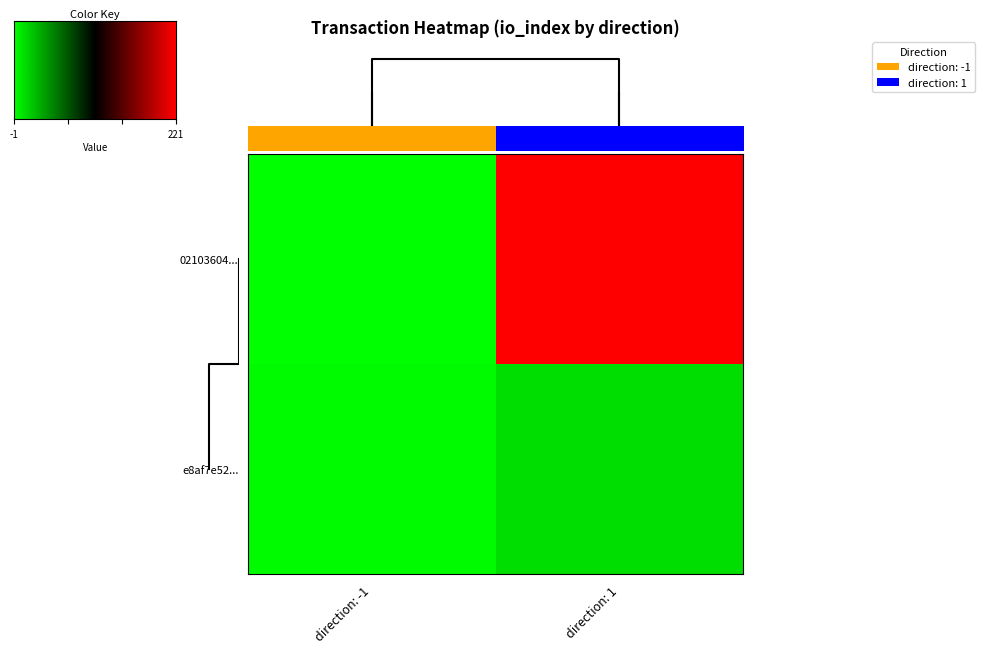

Reading left to right, list all the values displayed in this chart.

02103604c8d7023847491e48f995aa846d8a93a: -1	221
e8af7e52dcce917c3a18ec77daf8e2f985bc24b: 1	14